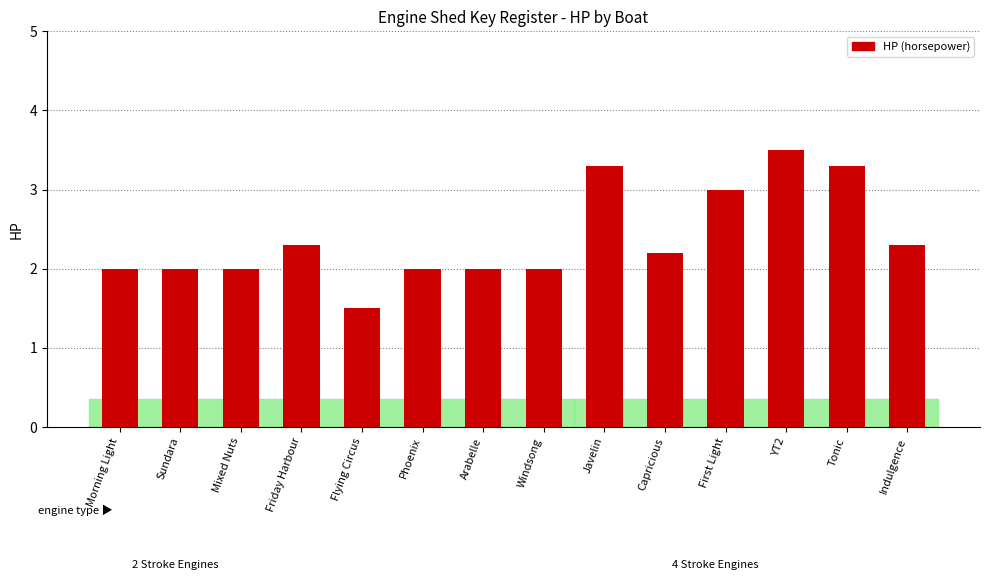

True or false: the data shows 2.9 at Arabelle.

False